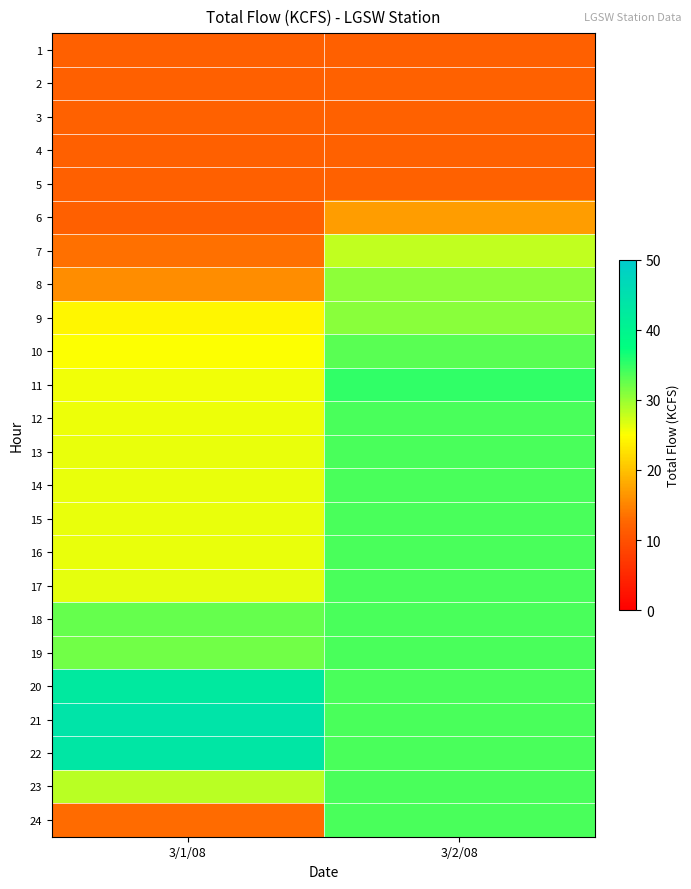

Reading right to left, extract all data points from this chart.

1: 3/2/08=11.9	3/1/08=11.9
2: 3/2/08=12.0	3/1/08=11.9
3: 3/2/08=12.0	3/1/08=12.0
4: 3/2/08=12.0	3/1/08=11.9
5: 3/2/08=12.0	3/1/08=11.9
6: 3/2/08=17.0	3/1/08=11.9
7: 3/2/08=28.1	3/1/08=13.3
8: 3/2/08=30.6	3/1/08=15.8
9: 3/2/08=30.7	3/1/08=24.4
10: 3/2/08=33.1	3/1/08=25.1
11: 3/2/08=35.0	3/1/08=25.7
12: 3/2/08=33.8	3/1/08=25.9
13: 3/2/08=33.8	3/1/08=26.0
14: 3/2/08=33.8	3/1/08=26.0
15: 3/2/08=33.8	3/1/08=26.0
16: 3/2/08=33.8	3/1/08=26.1
17: 3/2/08=33.8	3/1/08=26.2
18: 3/2/08=33.8	3/1/08=32.5
19: 3/2/08=33.8	3/1/08=31.9
20: 3/2/08=33.8	3/1/08=42.6
21: 3/2/08=33.8	3/1/08=44.0
22: 3/2/08=33.8	3/1/08=43.5
23: 3/2/08=33.8	3/1/08=28.4
24: 3/2/08=33.8	3/1/08=13.0